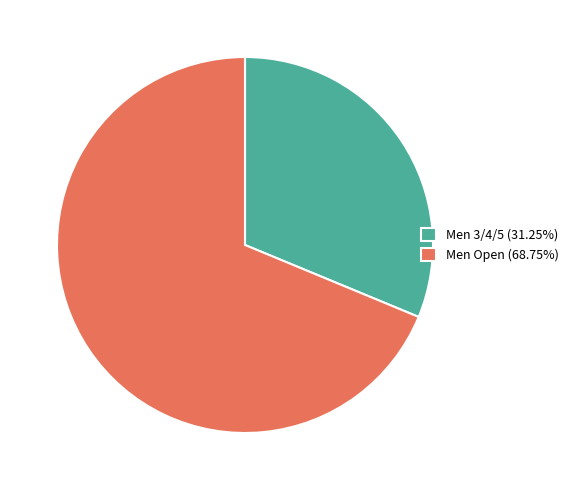

Combined, do Men Open and Men 3/4/5 account for over 50%?

Yes